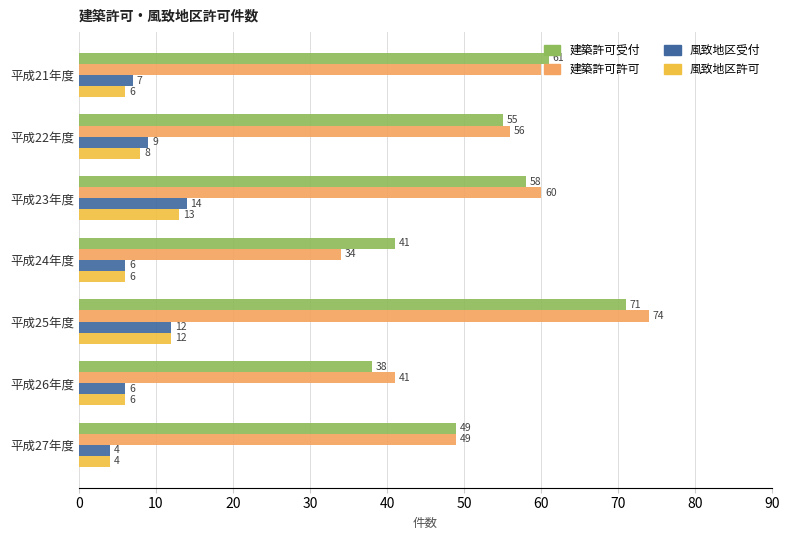

How many data points in 風致地区許可 are less than 6?

1